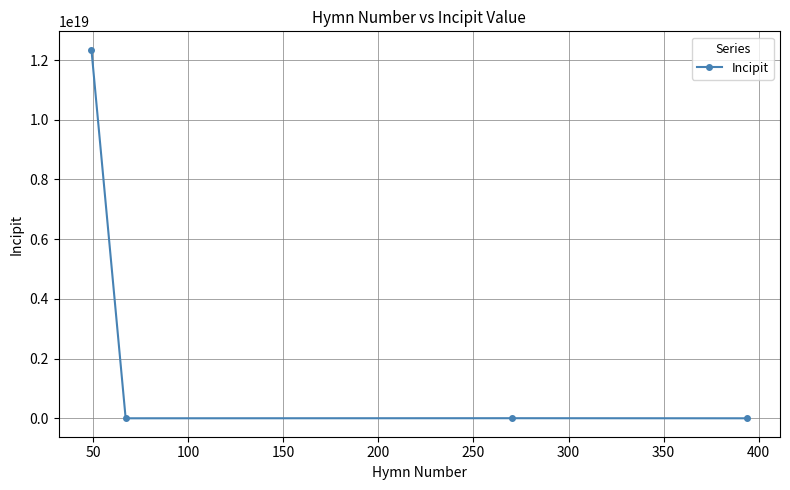

How many values are below 3217124321716651?

2